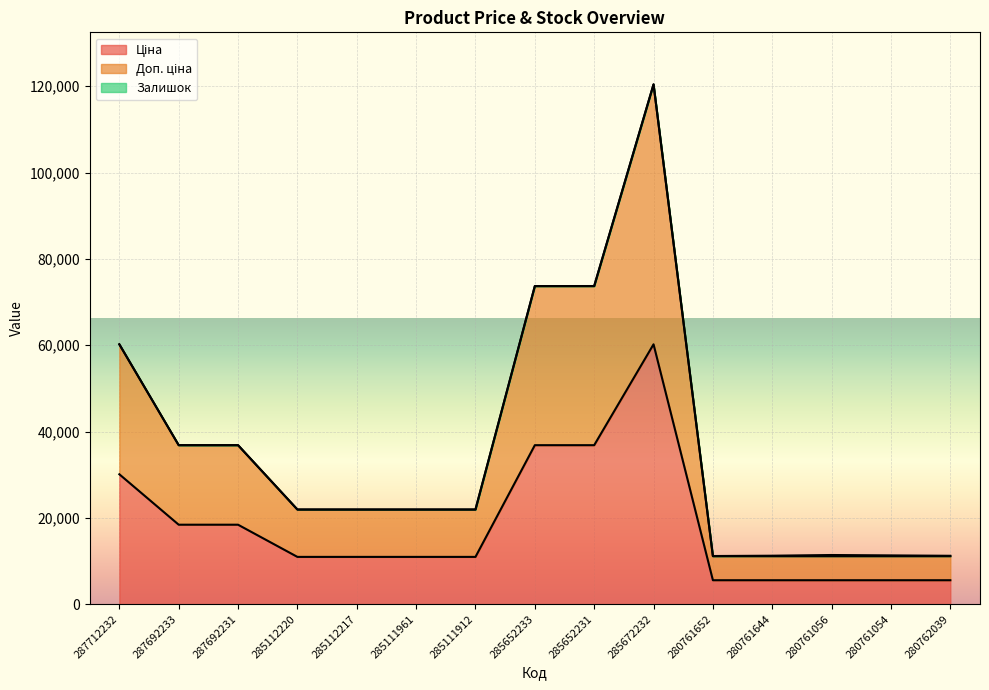

True or false: Доп. ціна and Ціна intersect in this chart.

False